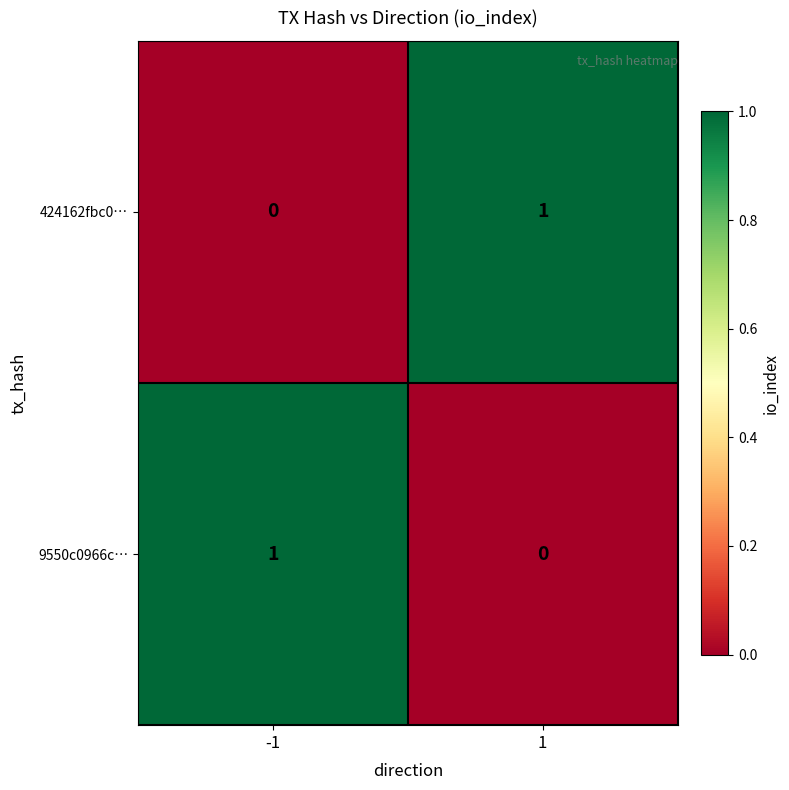

How many data points in 9550c0966c… are less than 1?

1